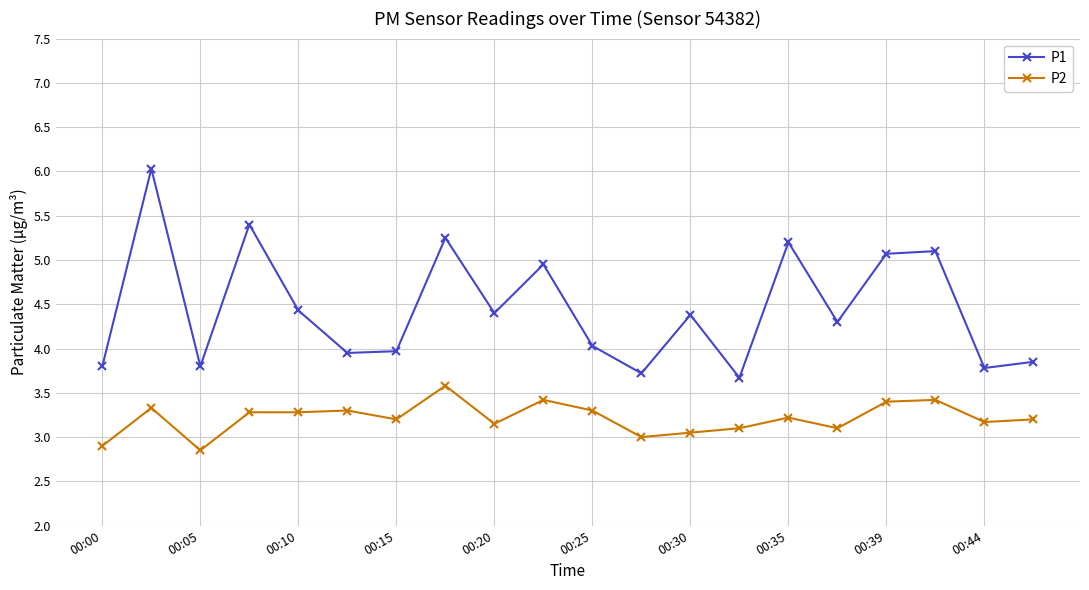

At how many categories does at least one series exceed 5?

6